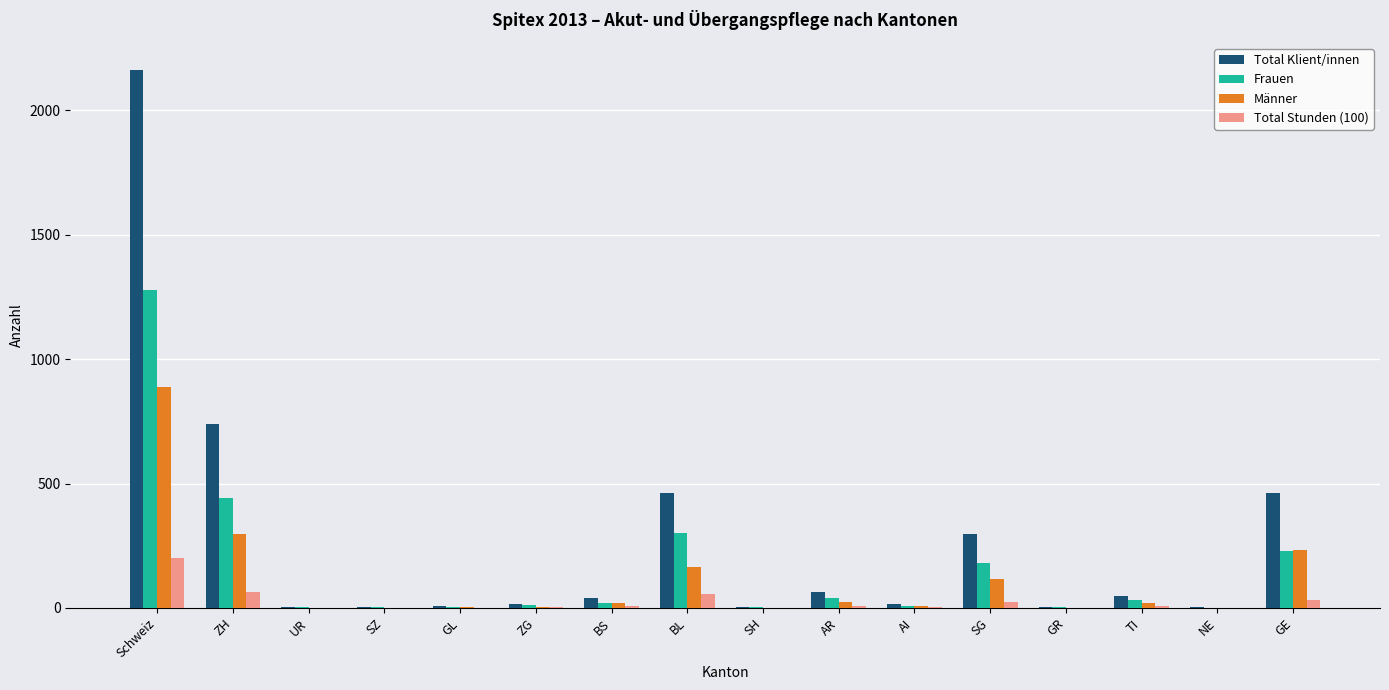

At which category is the sum across all series the highest?

Schweiz